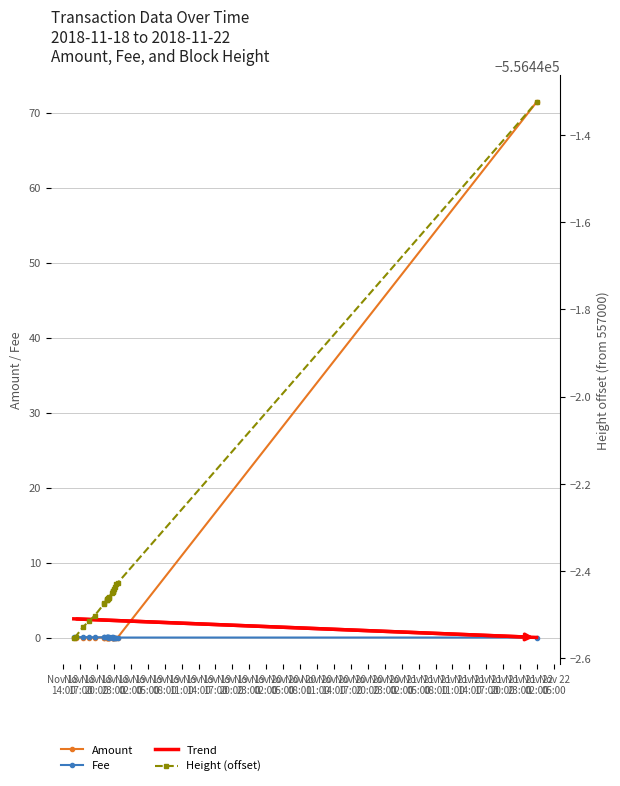

Which series has the largest total across all categories?

Amount